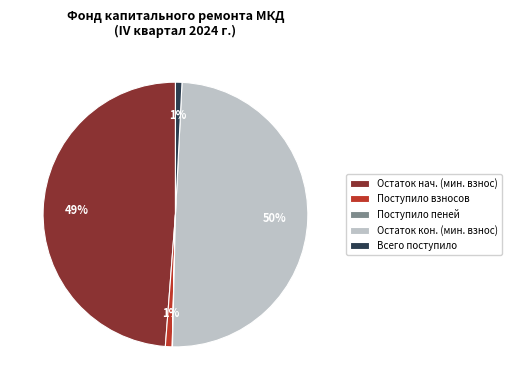

Between Остаток кон. (мин. взнос) and Остаток нач. (мин. взнос), which is larger?

Остаток кон. (мин. взнос)